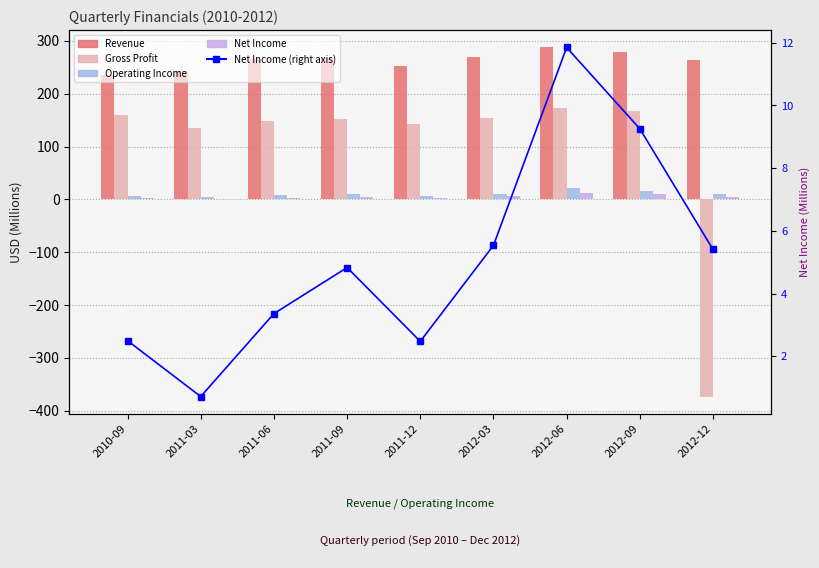

Rank the series at 2012-12 from highest to lowest value.

Revenue, Operating Income, Net Income, Net Income (right), Gross Profit